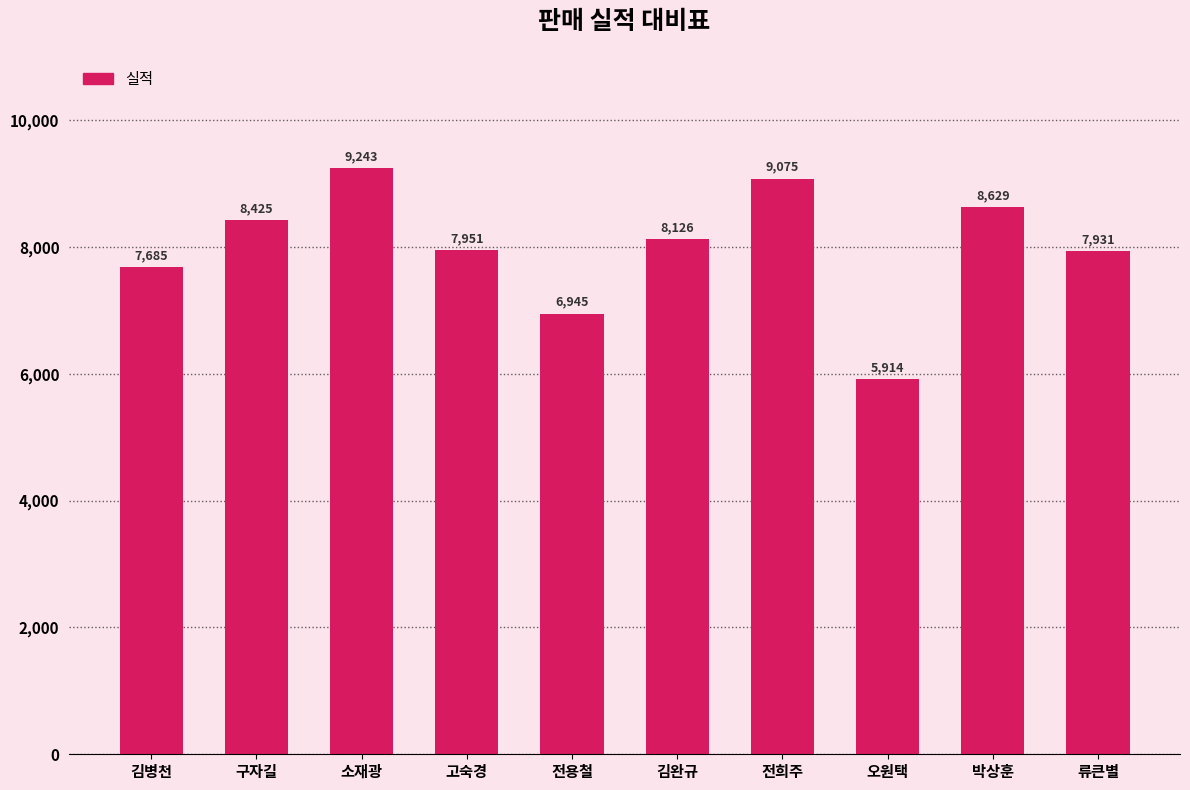

What is the label of the 1st bar from the left?

김병천